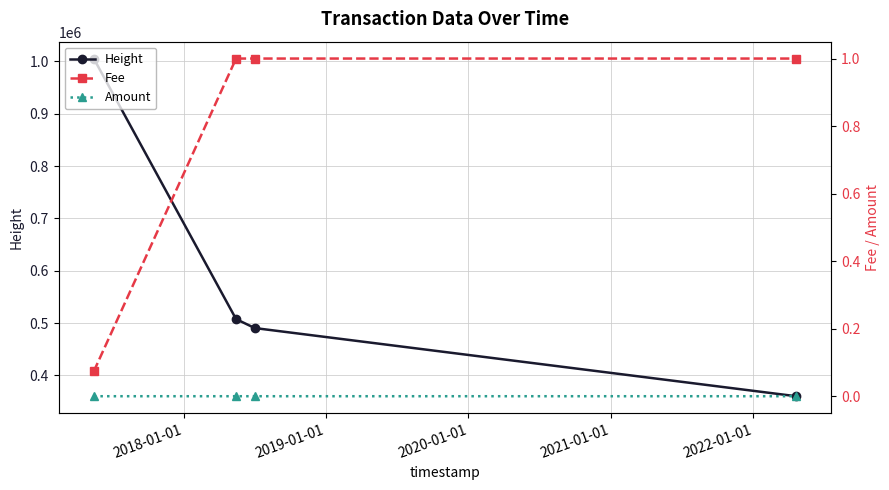

What is the value of the Height point at the 3rd from the left?

490576